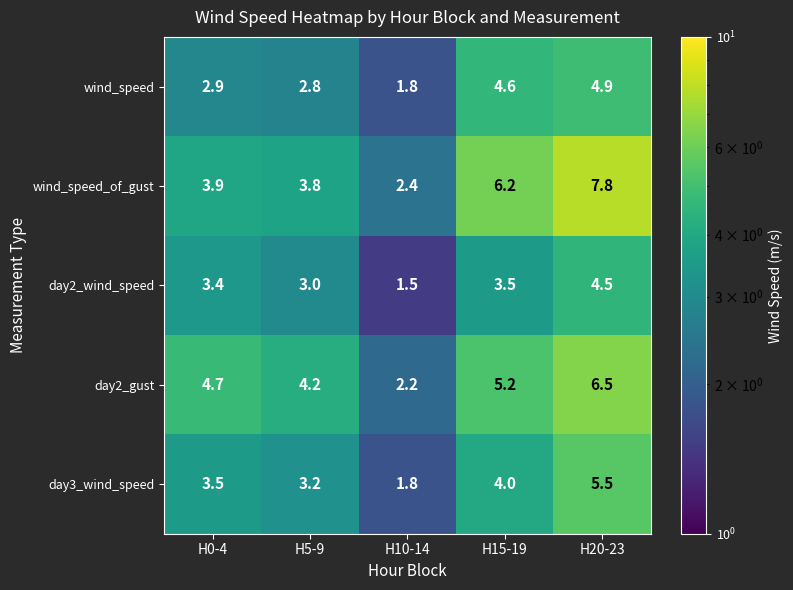

Where is day2_gust nearest to the value 4?

H5-9